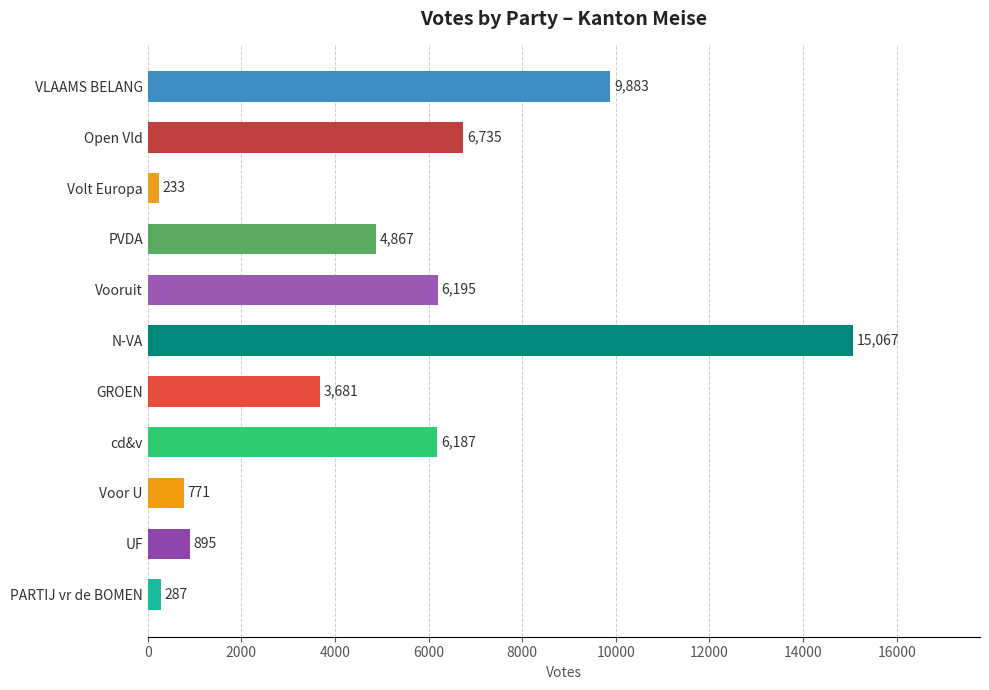

List the labels in order of value, largest first.

N-VA, VLAAMS BELANG, Open Vld, Vooruit, cd&v, PVDA, GROEN, UF, Voor U, PARTIJ vr de BOMEN, Volt Europa